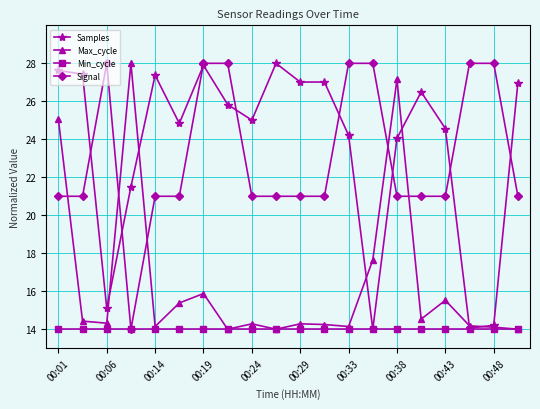

What are all the series names shown in the legend?

Samples, Max_cycle, Min_cycle, Signal